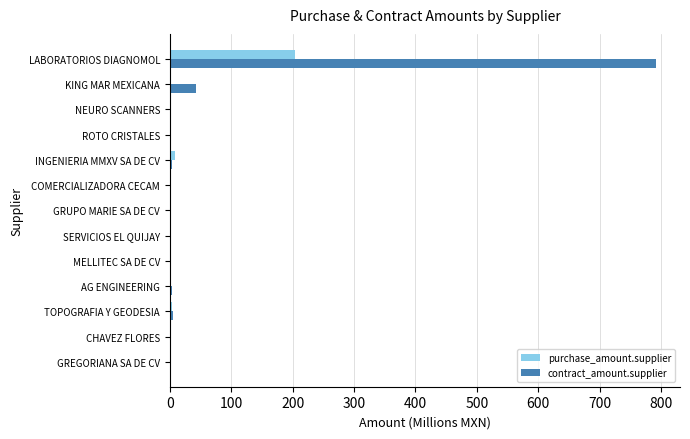

How many distinct data groups are displayed?

2